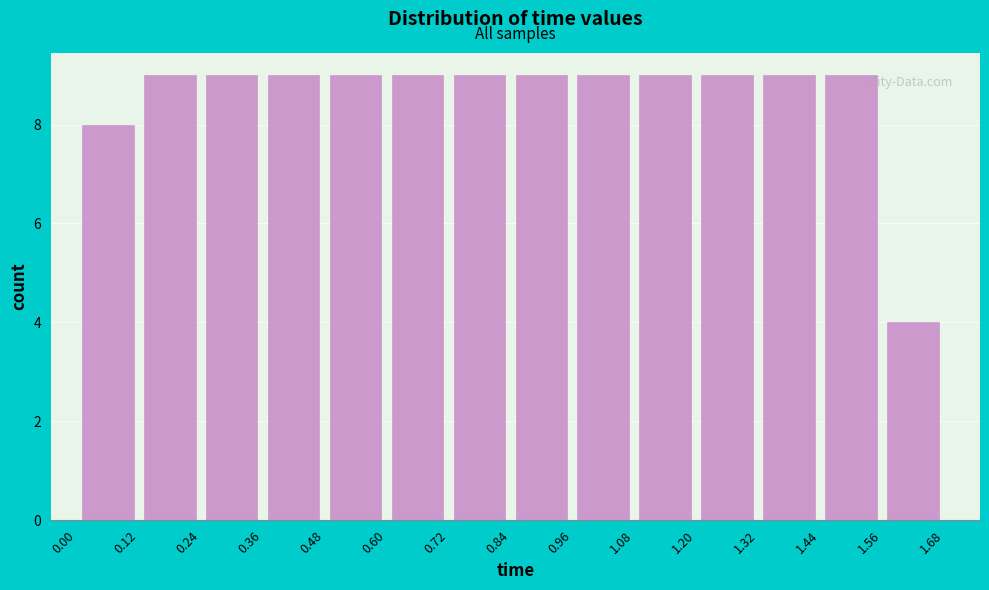

Reading left to right, transcribe this chart: for each bar, give the range it covers on the x-axis and its height. The values are not printed on the chart, so give them approximately, as read against the axis.

0.00 to 0.12: 8
0.12 to 0.24: 9
0.24 to 0.36: 9
0.36 to 0.48: 9
0.48 to 0.60: 9
0.60 to 0.72: 9
0.72 to 0.84: 9
0.84 to 0.96: 9
0.96 to 1.08: 9
1.08 to 1.20: 9
1.20 to 1.32: 9
1.32 to 1.44: 9
1.44 to 1.56: 9
1.56 to 1.68: 4